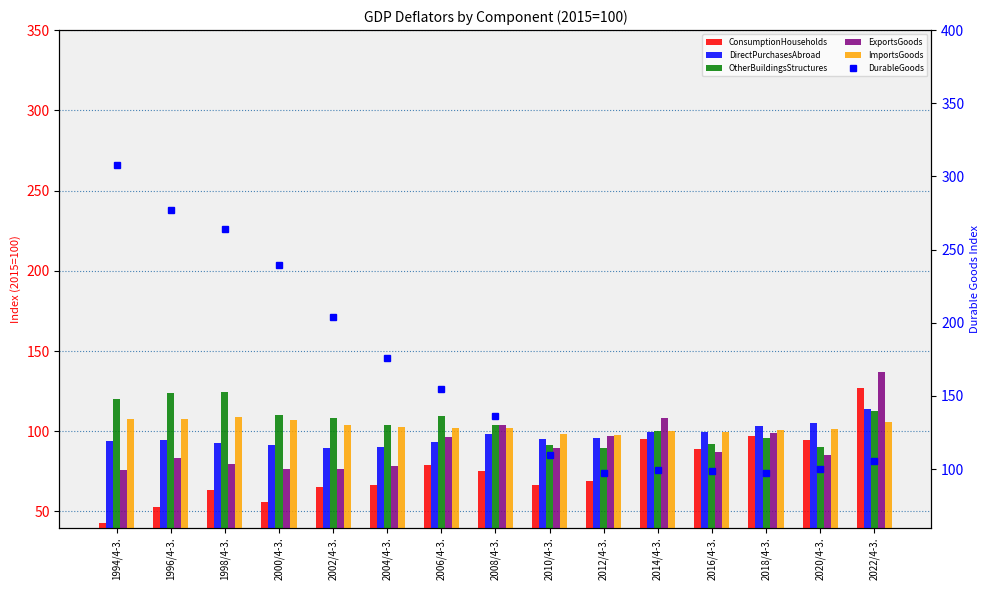

Reading left to right, transcribe all the data shown in this chart.

DirectPurchasesAbroad: 1994/4-3.=43.1	1996/4-3.=52.6	1998/4-3.=63.2	2000/4-3.=56.0	2002/4-3.=65.1	2004/4-3.=66.3	2006/4-3.=79.2	2008/4-3.=75.1	2010/4-3.=66.2	2012/4-3.=69.1	2014/4-3.=95.0	2016/4-3.=89.0	2018/4-3.=96.8	2020/4-3.=94.3	2022/4-3.=126.7
OtherBuildingsStructures: 1994/4-3.=94.1	1996/4-3.=94.4	1998/4-3.=92.6	2000/4-3.=91.4	2002/4-3.=89.4	2004/4-3.=90.3	2006/4-3.=93.2	2008/4-3.=98.3	2010/4-3.=95.4	2012/4-3.=95.9	2014/4-3.=99.6	2016/4-3.=99.7	2018/4-3.=103.1	2020/4-3.=105.1	2022/4-3.=114.1
ExportsGoods: 1994/4-3.=120.2	1996/4-3.=124.1	1998/4-3.=124.3	2000/4-3.=110.1	2002/4-3.=108.3	2004/4-3.=103.8	2006/4-3.=109.4	2008/4-3.=103.6	2010/4-3.=91.3	2012/4-3.=89.5	2014/4-3.=99.9	2016/4-3.=92.0	2018/4-3.=96.0	2020/4-3.=90.3	2022/4-3.=112.4
ImportsGoods: 1994/4-3.=76.1	1996/4-3.=83.2	1998/4-3.=79.6	2000/4-3.=76.5	2002/4-3.=76.4	2004/4-3.=78.3	2006/4-3.=96.3	2008/4-3.=103.9	2010/4-3.=89.6	2012/4-3.=97.1	2014/4-3.=108.2	2016/4-3.=86.8	2018/4-3.=99.0	2020/4-3.=85.5	2022/4-3.=136.7
ConsumptionHouseholds: 1994/4-3.=107.9	1996/4-3.=107.7	1998/4-3.=109.0	2000/4-3.=107.2	2002/4-3.=104.2	2004/4-3.=102.7	2006/4-3.=101.8	2008/4-3.=102.0	2010/4-3.=98.4	2012/4-3.=97.4	2014/4-3.=99.9	2016/4-3.=99.7	2018/4-3.=100.8	2020/4-3.=101.5	2022/4-3.=105.8
DurableGoods: 1994/4-3.=308.0	1996/4-3.=276.7	1998/4-3.=264.3	2000/4-3.=239.2	2002/4-3.=204.1	2004/4-3.=176.0	2006/4-3.=154.5	2008/4-3.=136.5	2010/4-3.=109.6	2012/4-3.=97.0	2014/4-3.=99.4	2016/4-3.=98.4	2018/4-3.=97.3	2020/4-3.=100.2	2022/4-3.=105.3